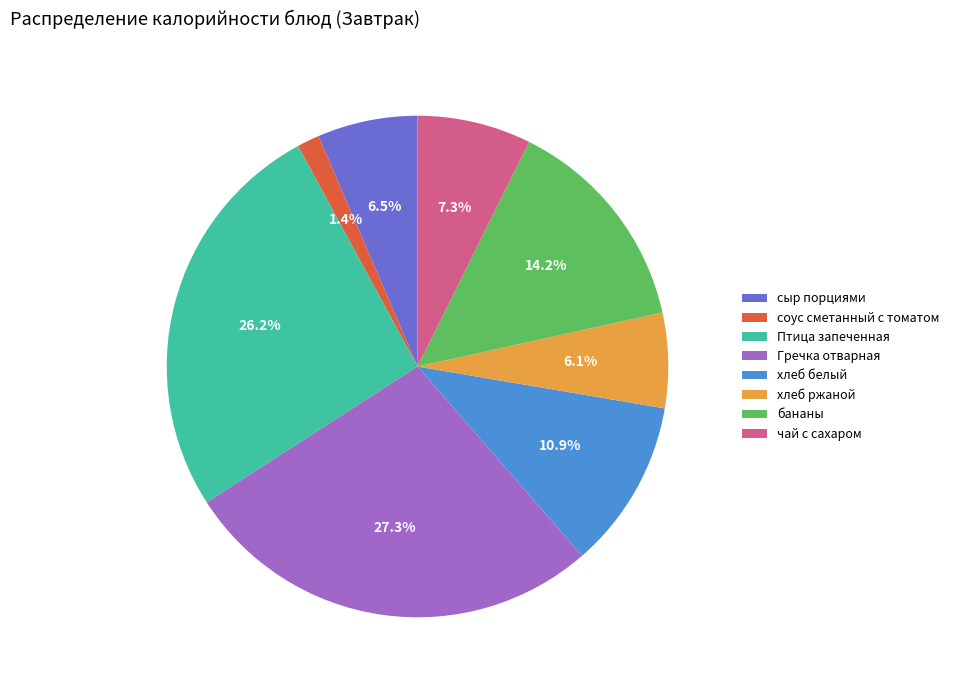

To the nearest percent, what is the average slice percentage?

12%